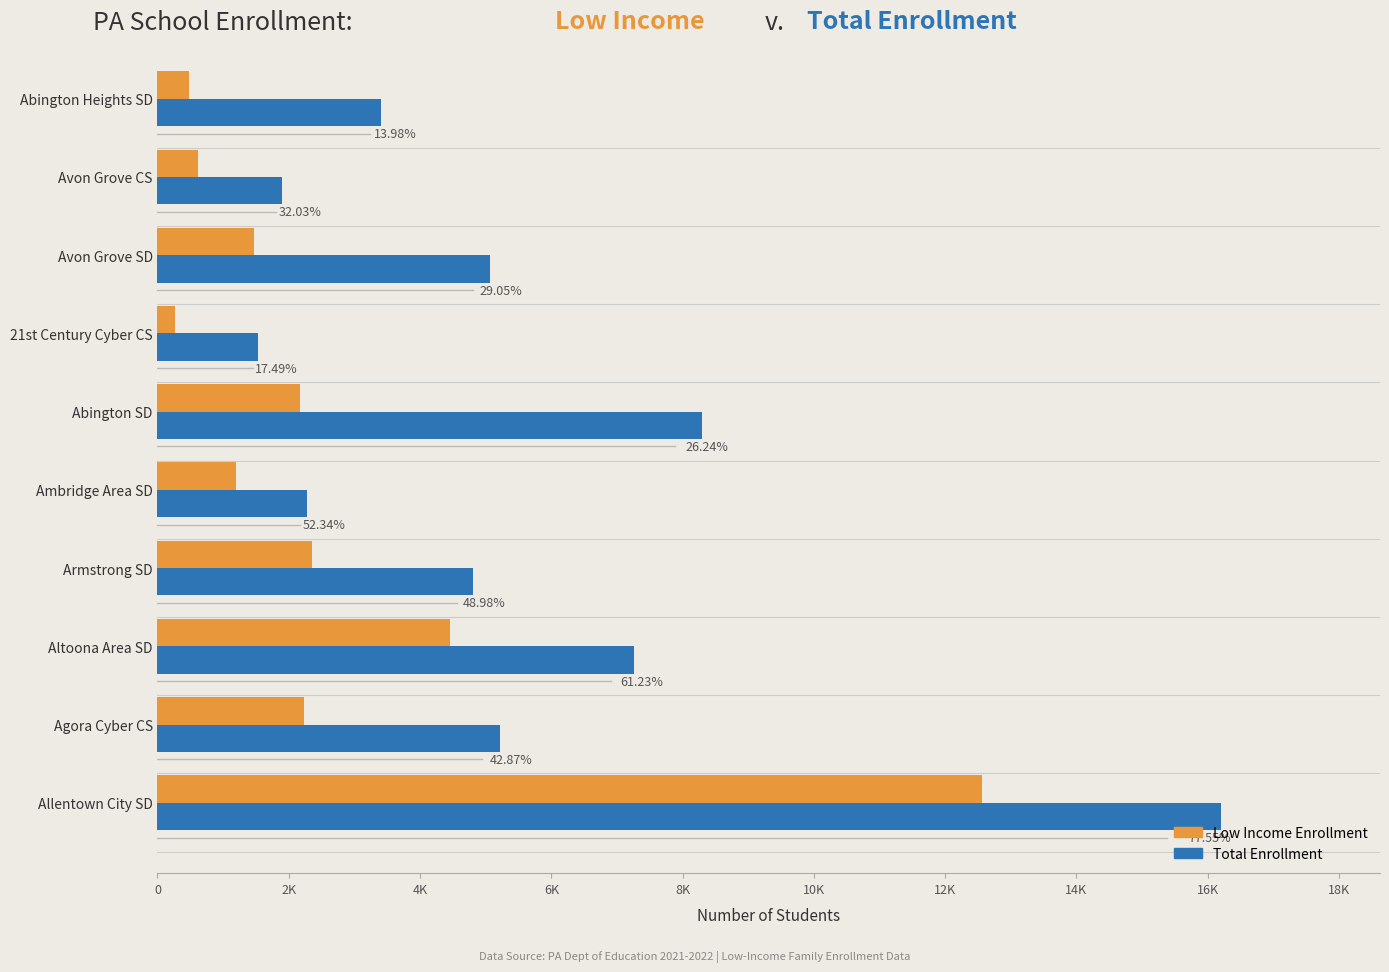

What are all the series names shown in the legend?

Low Income Enrollment, Total Enrollment